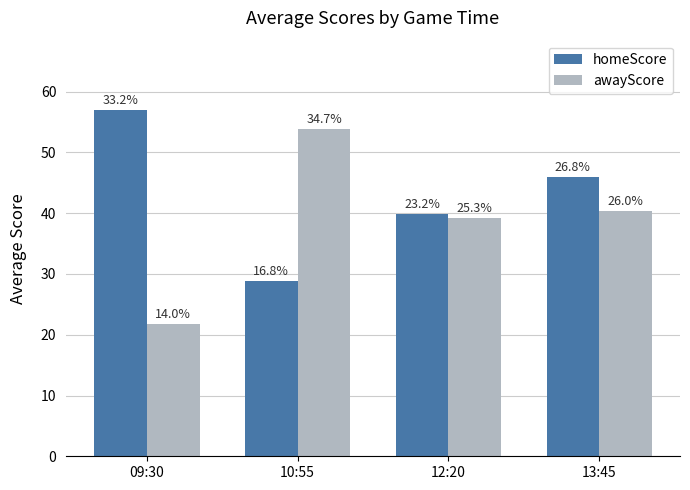

What is the difference between the maximum and minimum values in the awayScore series?

32.0